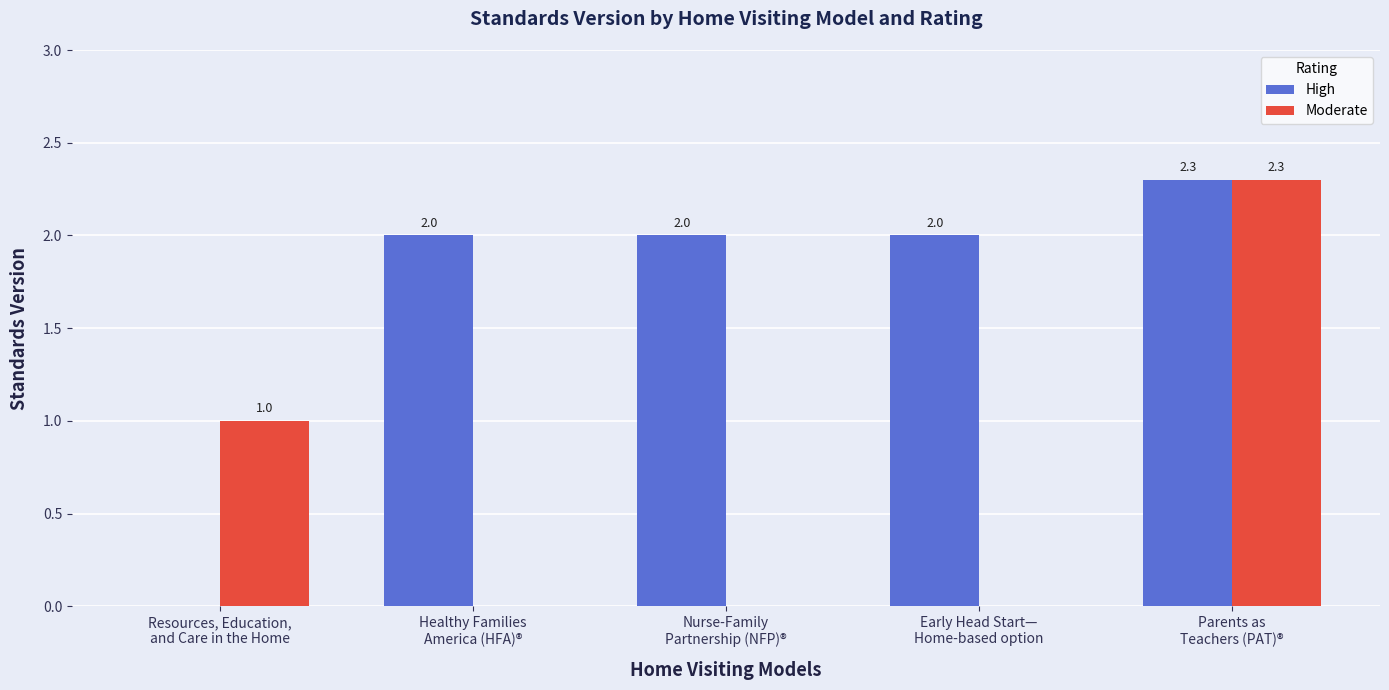

What is the sum of all High values?

8.3